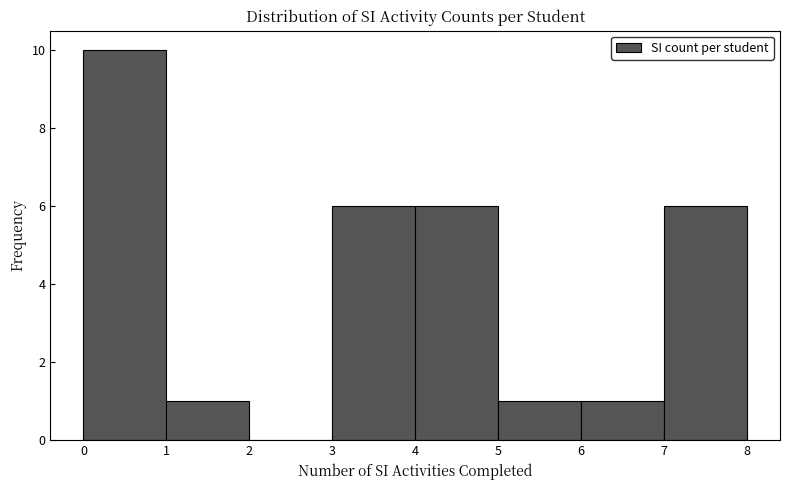

Reading left to right, transcribe this chart: for each bar, give the range it covers on the x-axis and its height. The values are not printed on the chart, so give them approximately, as read against the axis.

0 to 1: 10
1 to 2: 1
2 to 3: 0
3 to 4: 6
4 to 5: 6
5 to 6: 1
6 to 7: 1
7 to 8: 6